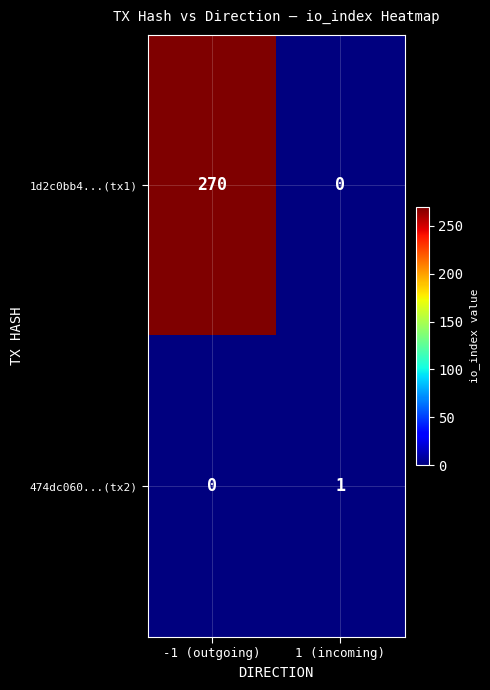

Between -1 (outgoing) and 1 (incoming), which series saw the biggest shift?

1d2c0bb4...(tx1)